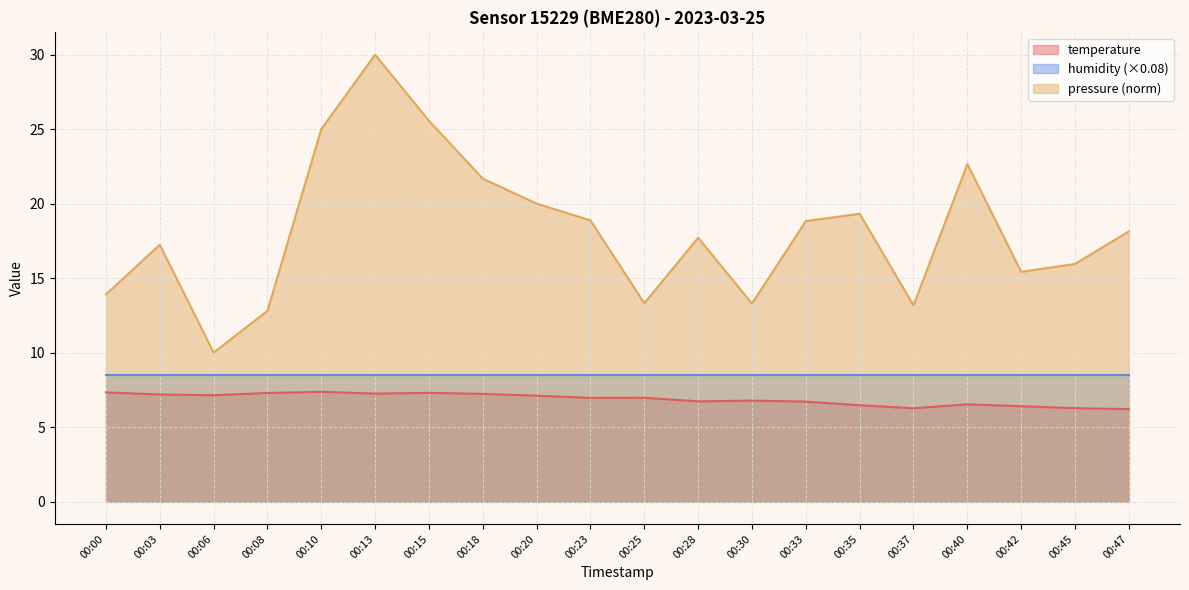

True or false: pressure_kPa has more than 1 points higher than both neighbors.

True